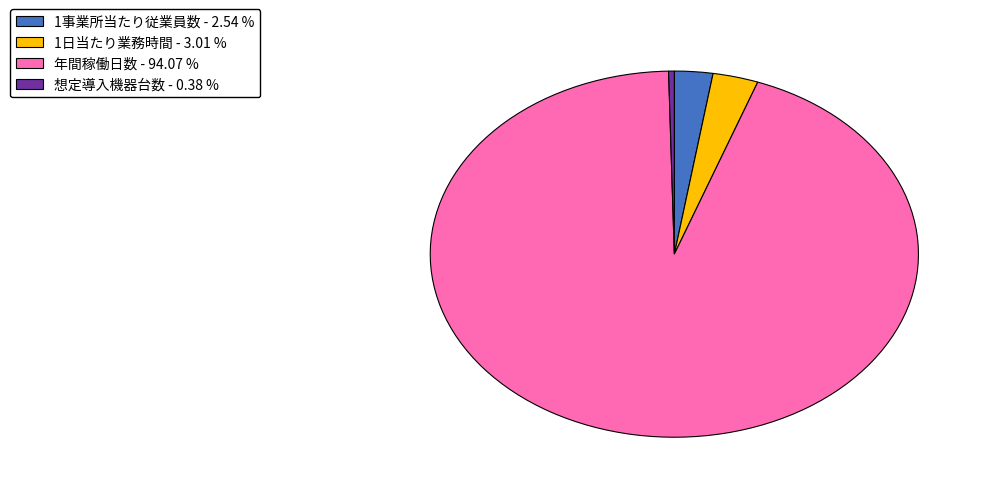

Approximately how many times larger is the value at 1事業所当たり従業員数 compared to 想定導入機器台数?

6.8